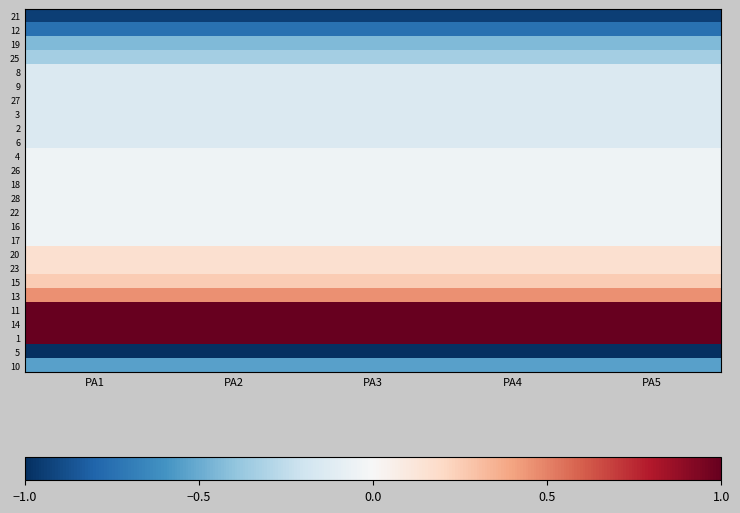

Reading left to right, what are all the values shown in this chart?

21: PA1=-0.9	PA2=-0.9	PA3=-0.9	PA4=-0.9	PA5=-0.9
12: PA1=-0.7	PA2=-0.7	PA3=-0.7	PA4=-0.7	PA5=-0.7
19: PA1=-0.4	PA2=-0.4	PA3=-0.4	PA4=-0.4	PA5=-0.4
25: PA1=-0.3	PA2=-0.3	PA3=-0.3	PA4=-0.3	PA5=-0.3
8: PA1=-0.1	PA2=-0.1	PA3=-0.1	PA4=-0.1	PA5=-0.1
9: PA1=-0.1	PA2=-0.1	PA3=-0.1	PA4=-0.1	PA5=-0.1
27: PA1=-0.1	PA2=-0.1	PA3=-0.1	PA4=-0.1	PA5=-0.1
3: PA1=-0.1	PA2=-0.1	PA3=-0.1	PA4=-0.1	PA5=-0.1
2: PA1=-0.1	PA2=-0.1	PA3=-0.1	PA4=-0.1	PA5=-0.1
6: PA1=-0.1	PA2=-0.1	PA3=-0.1	PA4=-0.1	PA5=-0.1
4: PA1=-0.0	PA2=-0.0	PA3=-0.0	PA4=-0.0	PA5=-0.0
26: PA1=-0.0	PA2=-0.0	PA3=-0.0	PA4=-0.0	PA5=-0.0
18: PA1=-0.0	PA2=-0.0	PA3=-0.0	PA4=-0.0	PA5=-0.0
28: PA1=-0.0	PA2=-0.0	PA3=-0.0	PA4=-0.0	PA5=-0.0
22: PA1=-0.0	PA2=-0.0	PA3=-0.0	PA4=-0.0	PA5=-0.0
16: PA1=-0.0	PA2=-0.0	PA3=-0.0	PA4=-0.0	PA5=-0.0
17: PA1=-0.0	PA2=-0.0	PA3=-0.0	PA4=-0.0	PA5=-0.0
20: PA1=0.2	PA2=0.2	PA3=0.2	PA4=0.2	PA5=0.2
23: PA1=0.2	PA2=0.2	PA3=0.2	PA4=0.2	PA5=0.2
15: PA1=0.3	PA2=0.3	PA3=0.3	PA4=0.3	PA5=0.3
13: PA1=0.5	PA2=0.5	PA3=0.5	PA4=0.5	PA5=0.5
11: PA1=1.0	PA2=1.0	PA3=1.0	PA4=1.0	PA5=1.0
14: PA1=1.0	PA2=1.0	PA3=1.0	PA4=1.0	PA5=1.0
1: PA1=1.0	PA2=1.0	PA3=1.0	PA4=1.0	PA5=1.0
5: PA1=-1.0	PA2=-1.0	PA3=-1.0	PA4=-1.0	PA5=-1.0
10: PA1=-0.5	PA2=-0.5	PA3=-0.5	PA4=-0.5	PA5=-0.5